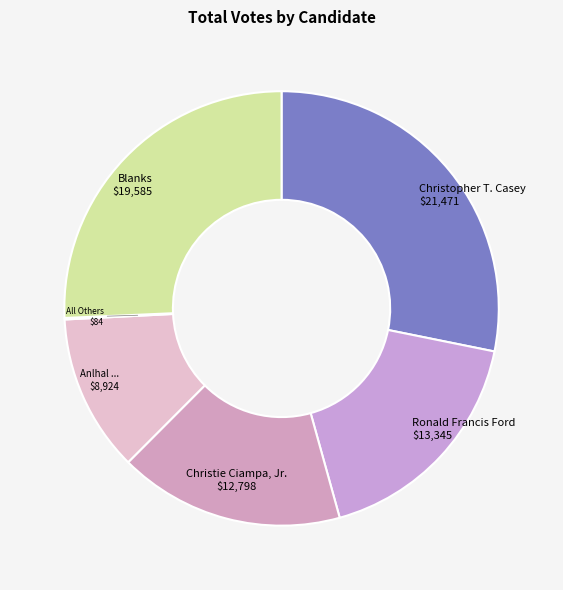

Rank the categories by value from highest to lowest.

Christopher T. Casey, Blanks, Ronald Francis Ford, Christie Ciampa, Jr., Anlhal Telxeria, All Others